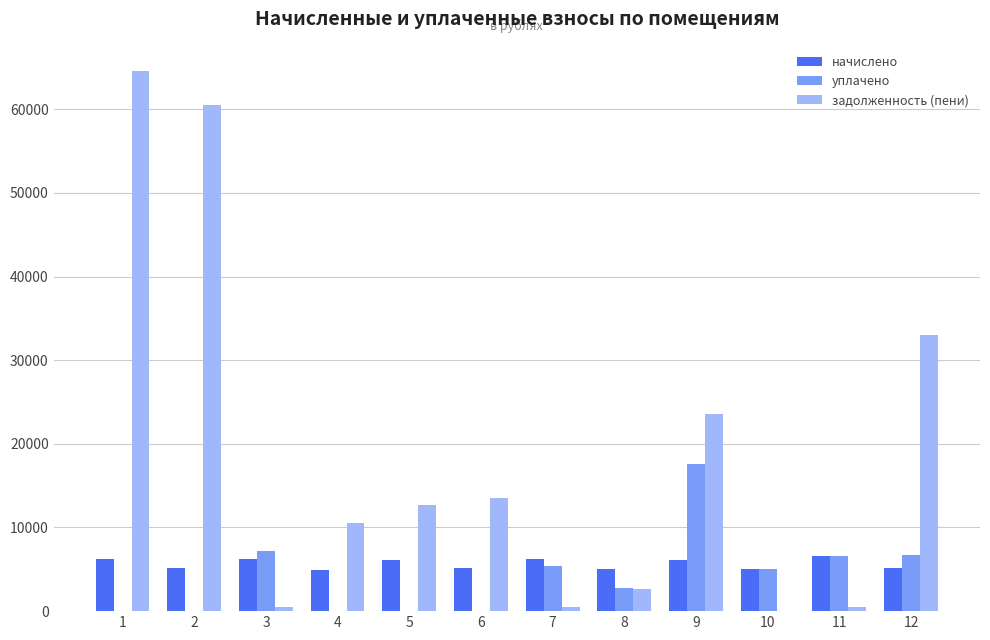

Which series has the widest spread of values?

задолженность (пени)